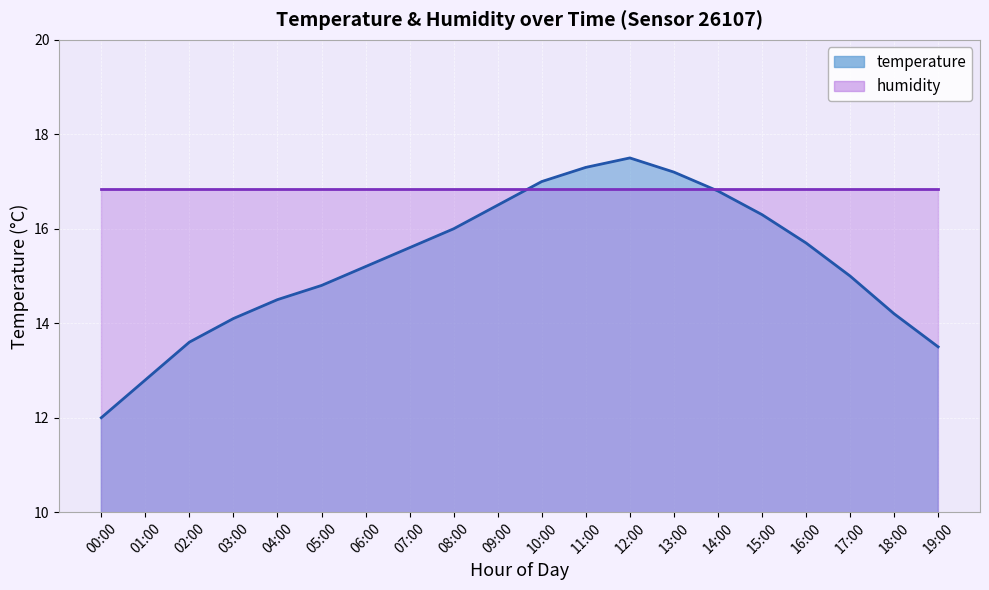

Which has a higher value, 09:00 or 17:00?

09:00